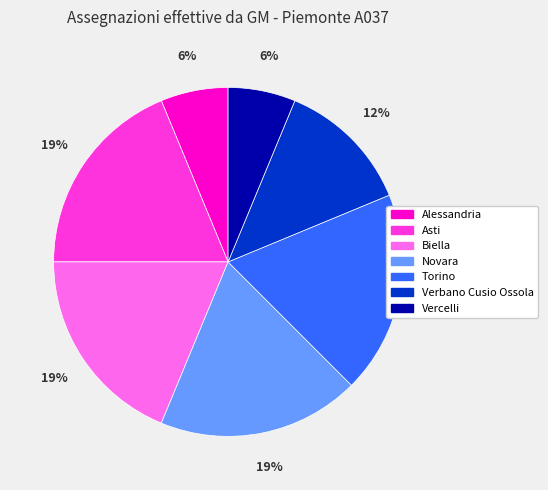

To the nearest percent, what percentage of the pie is Biella?

19%